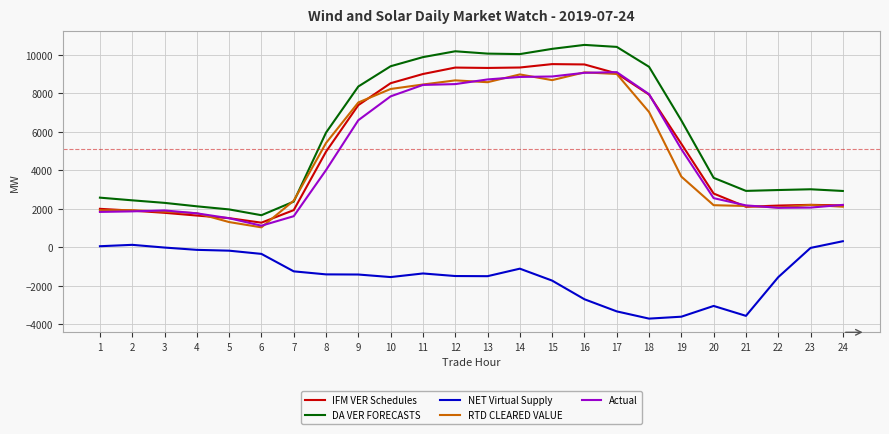

Which series has the largest range (max minus min)?

DA VER FORECASTS